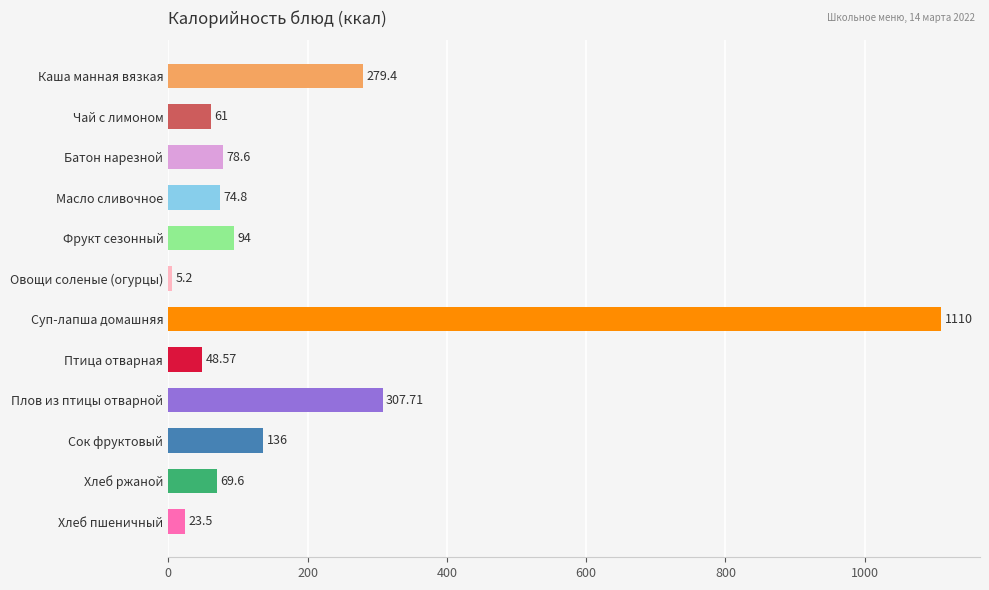

List the labels in order of value, smallest first.

Овощи соленые (огурцы), Хлеб пшеничный, Птица отварная, Чай с лимоном, Хлеб ржаной, Масло сливочное, Батон нарезной, Фрукт сезонный, Сок фруктовый, Каша манная вязкая, Плов из птицы отварной, Суп-лапша домашняя